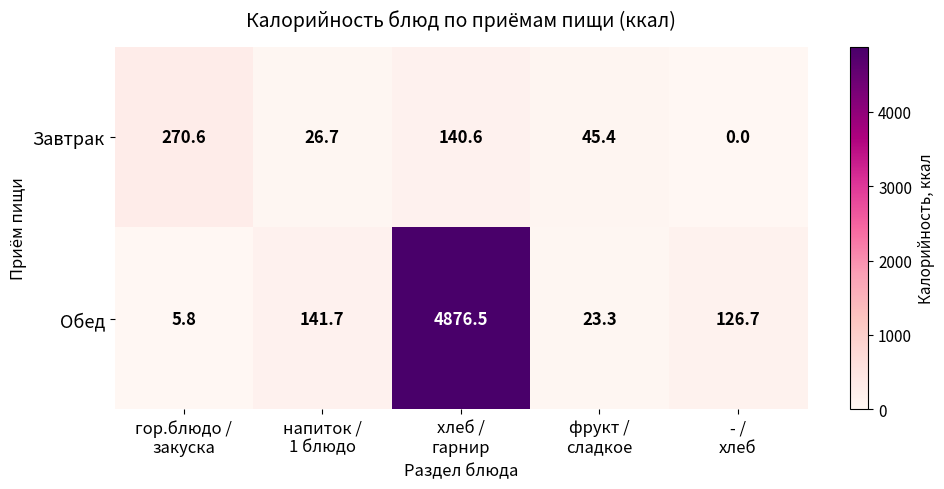

At how many categories does at least one series exceed 145?

2